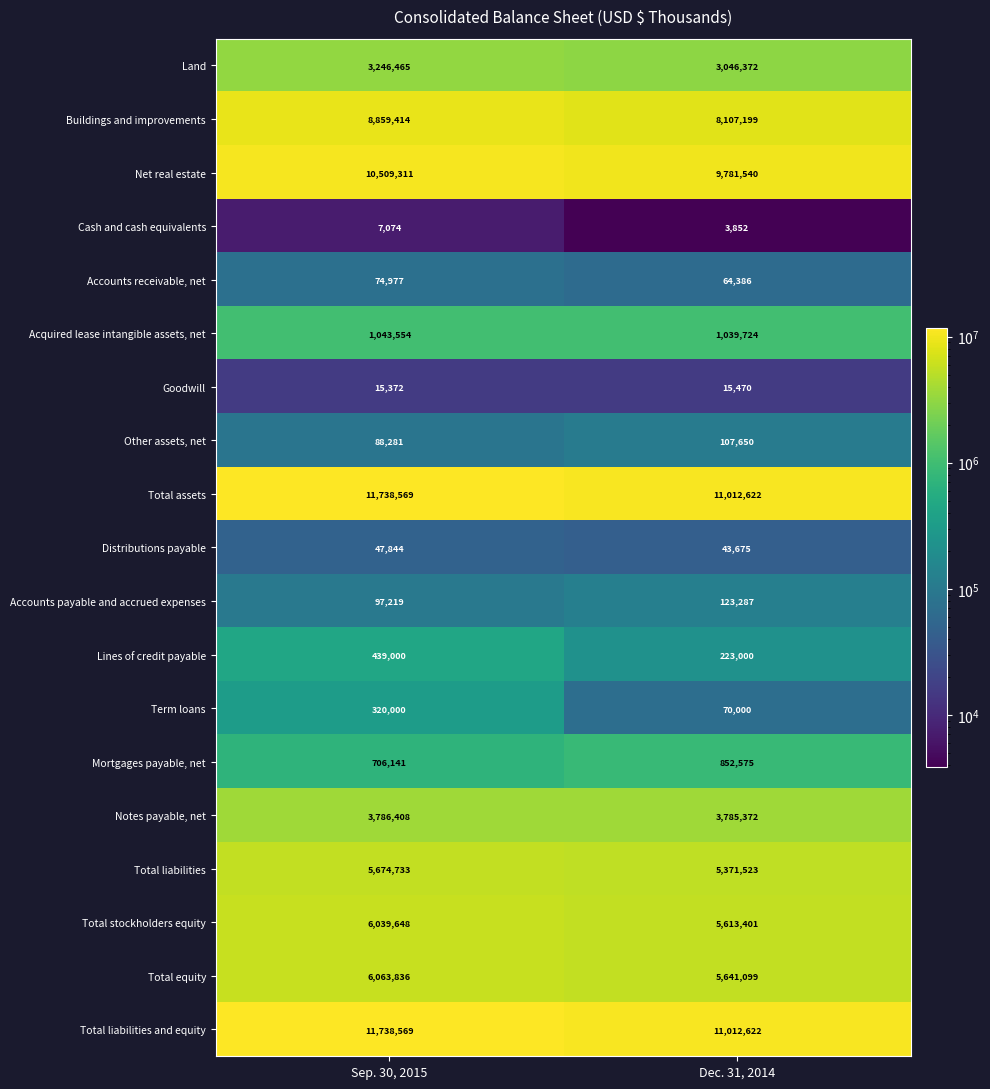

At which category is the sum across all series the highest?

Sep. 30, 2015